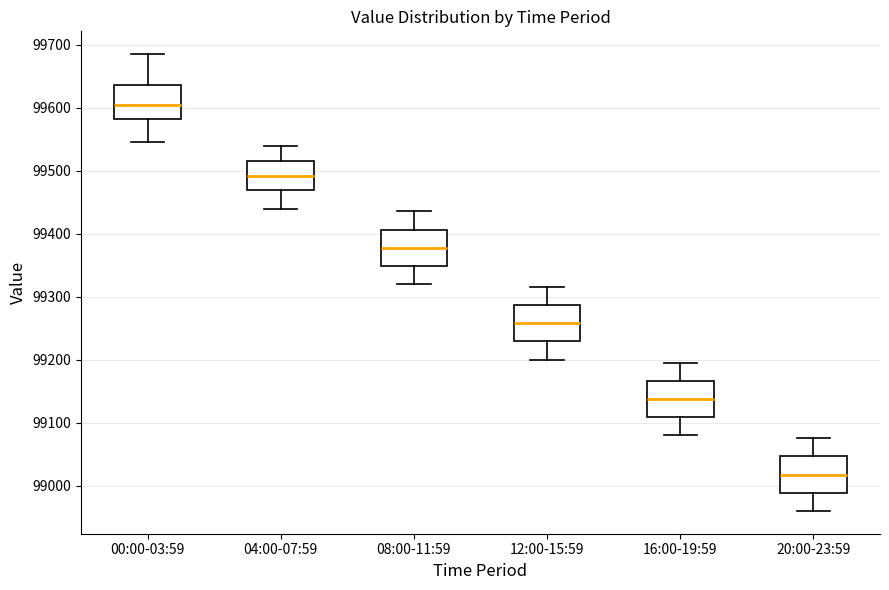

Where does the lower whisker of the box for 20:00-23:59 end on the y-axis? The values are not printed on the chart, so give them approximately, as read against the axis.

98960